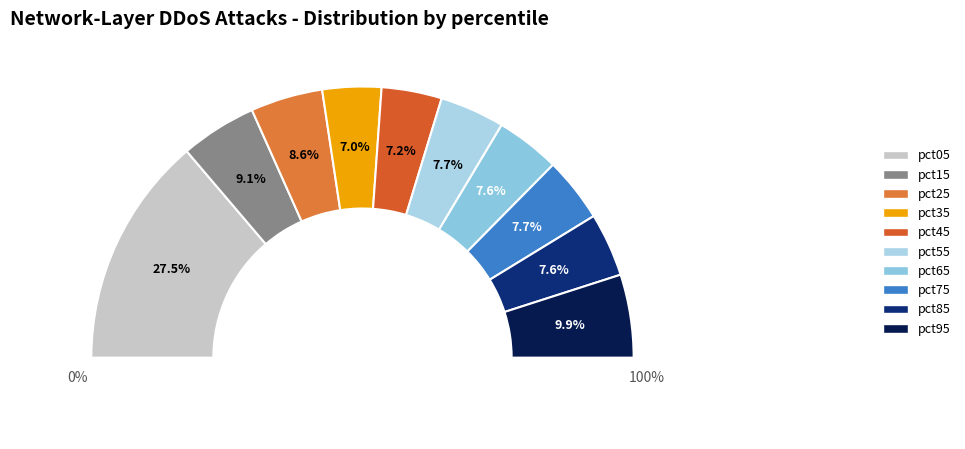

Between pct95 and pct85, which is larger?

pct95